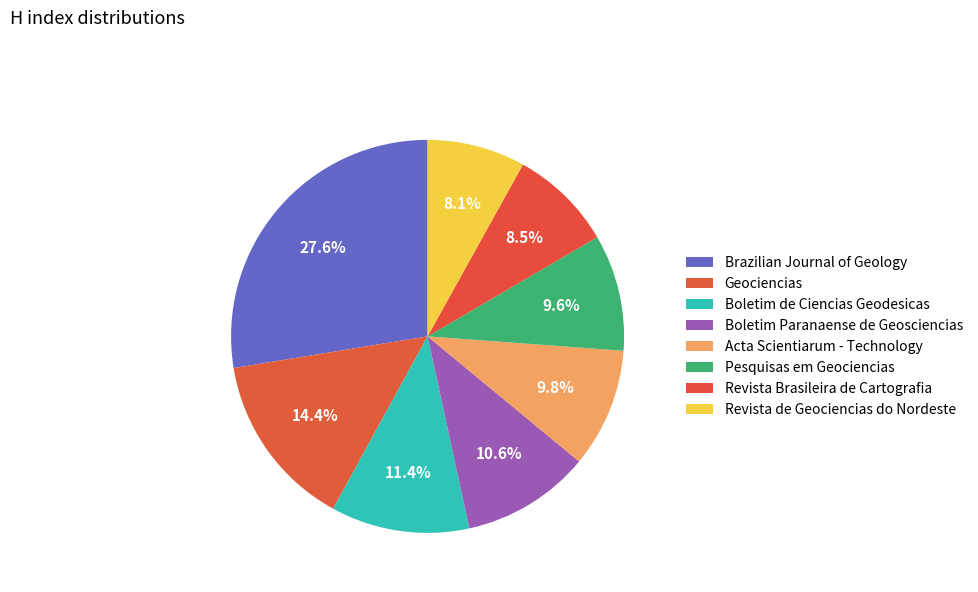

How many segments does this pie chart have?

8